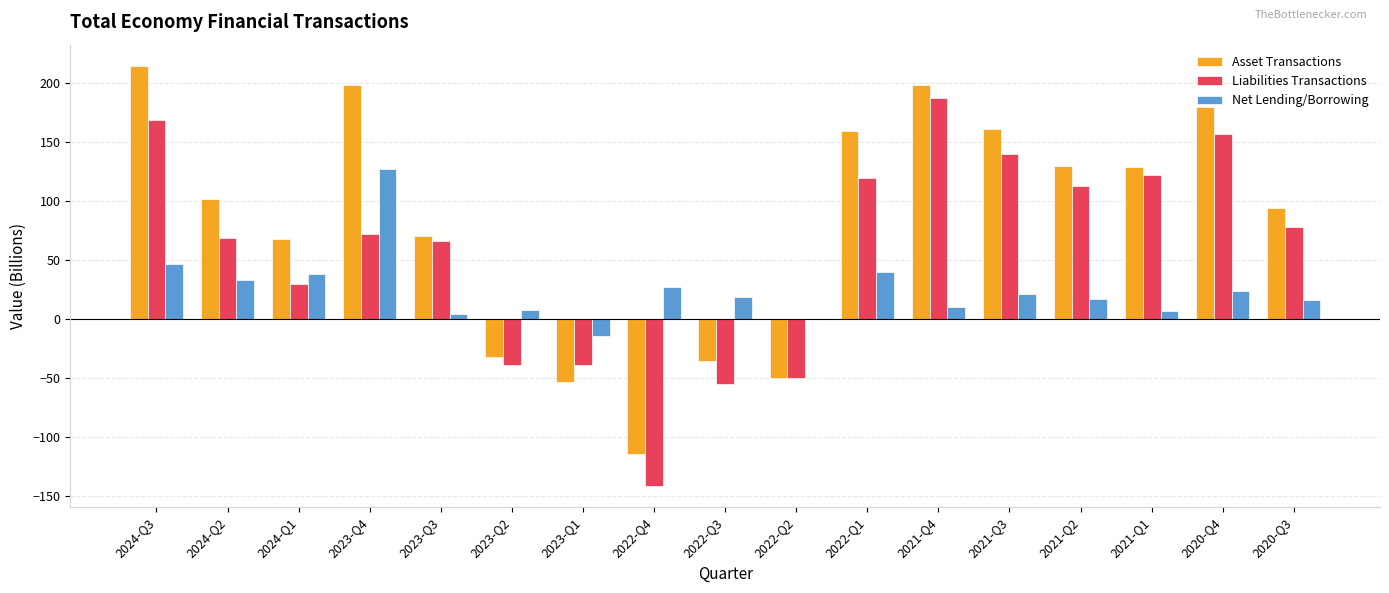

Is it true that Asset Transactions equals 130.0 at 2021-Q2?

True